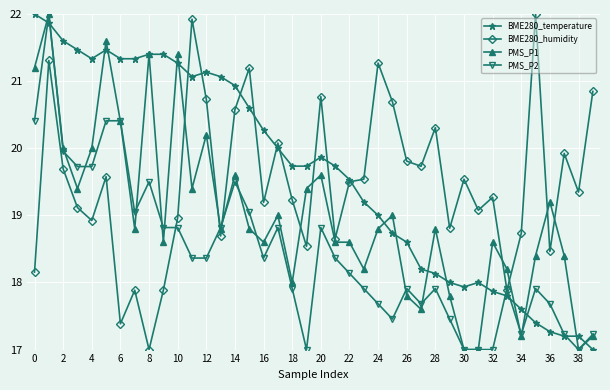

How many intersections are there between PMS_P2 and BME280_temperature?

7